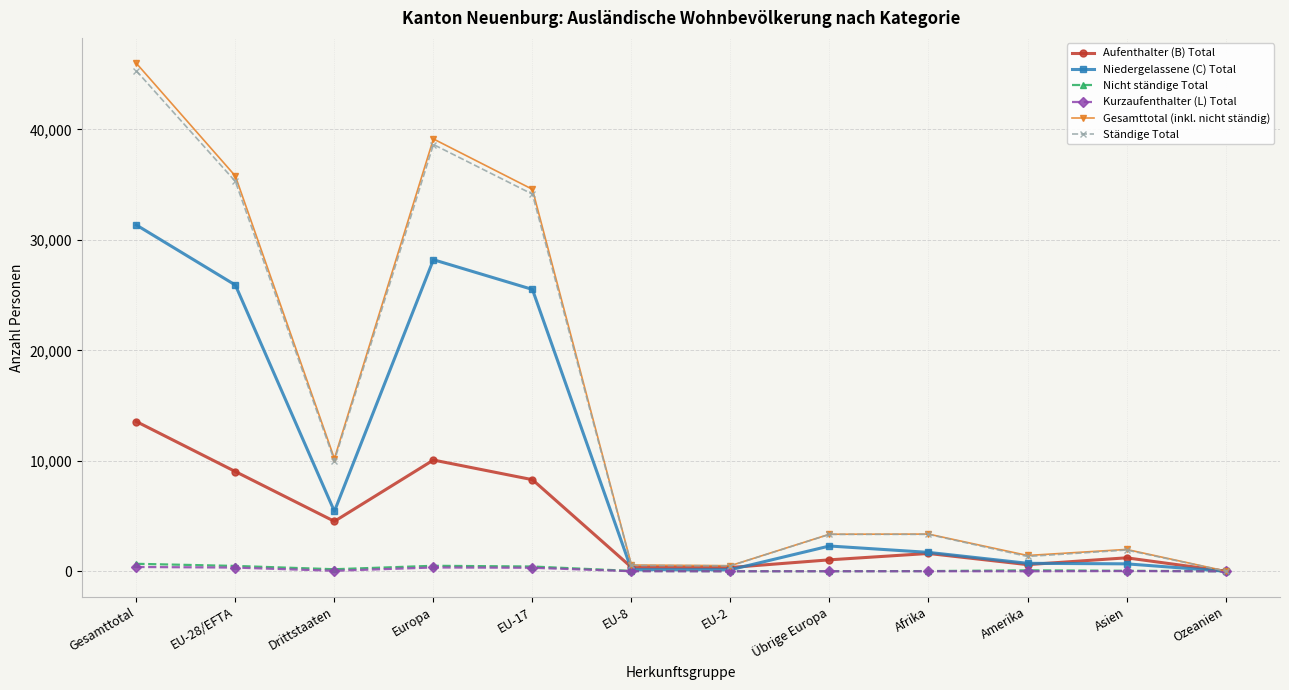

Read the Gesamttotal (inkl. nicht ständig) value at EU-8, to the nearest 100.

600